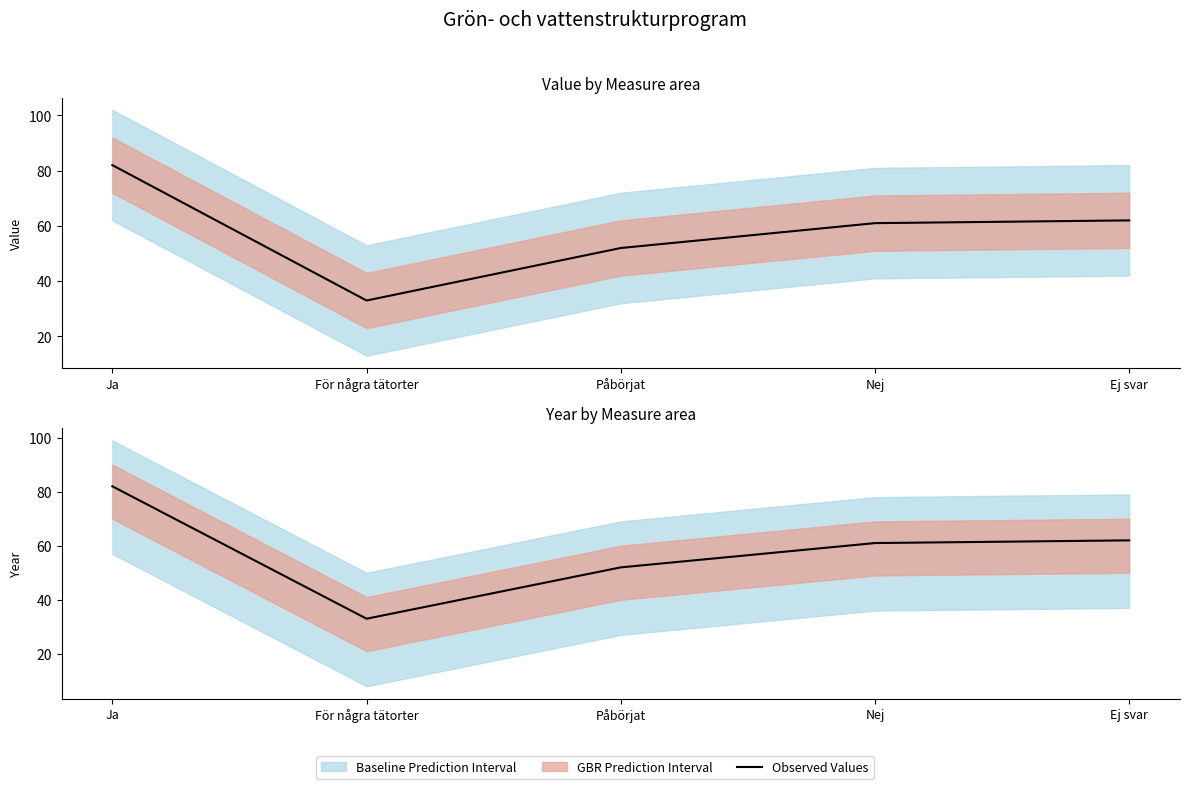

True or false: there are more than 0 points higher than both neighbors.

False